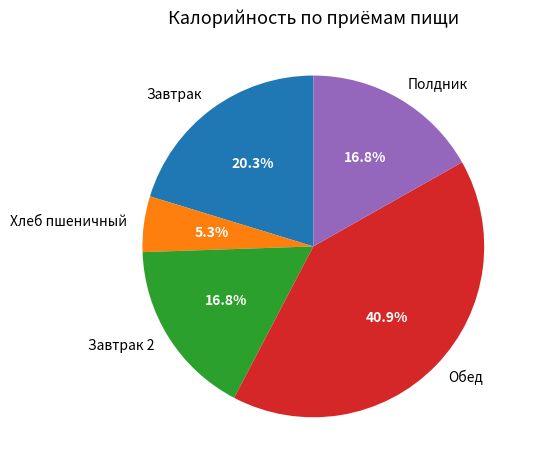

True or false: Полдник accounts for 7% of the total.

False